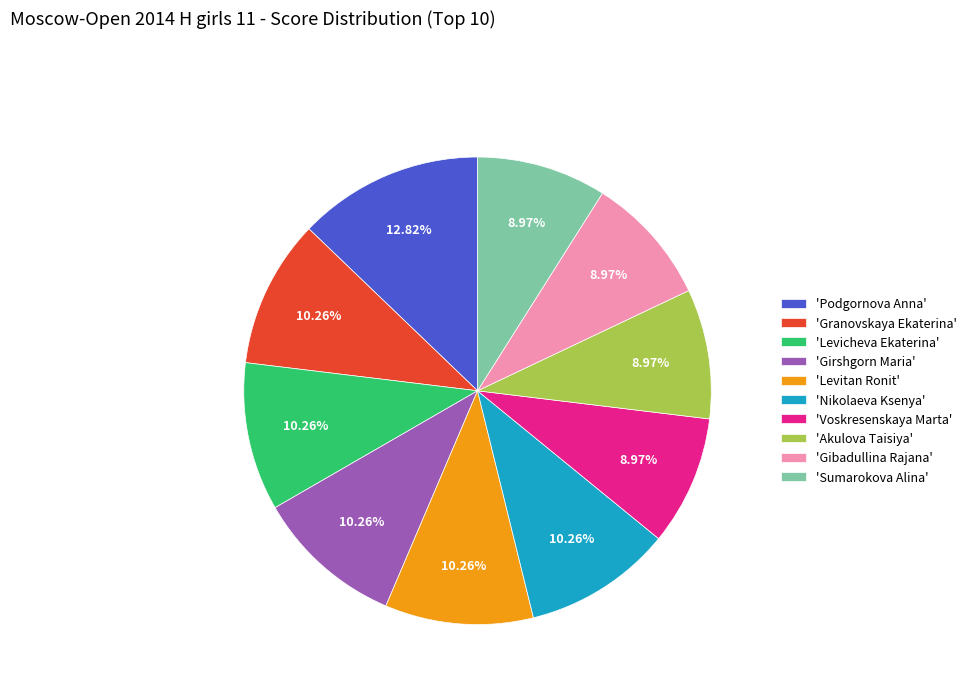

To the nearest percent, what is the average slice percentage?

10%